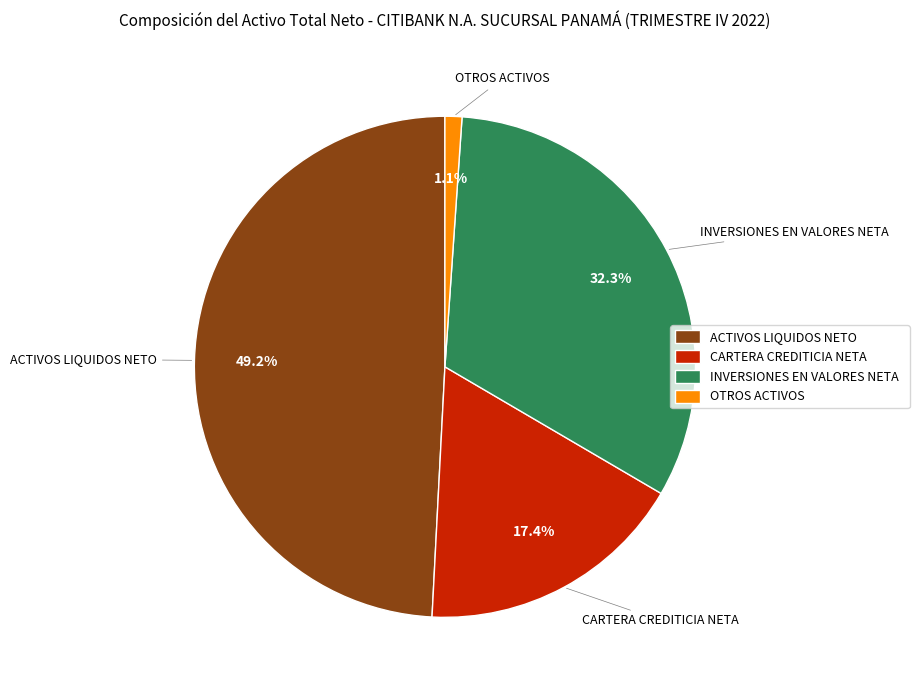

Do CARTERA CREDITICIA NETA and ACTIVOS LIQUIDOS NETO together represent more than half of the pie?

Yes